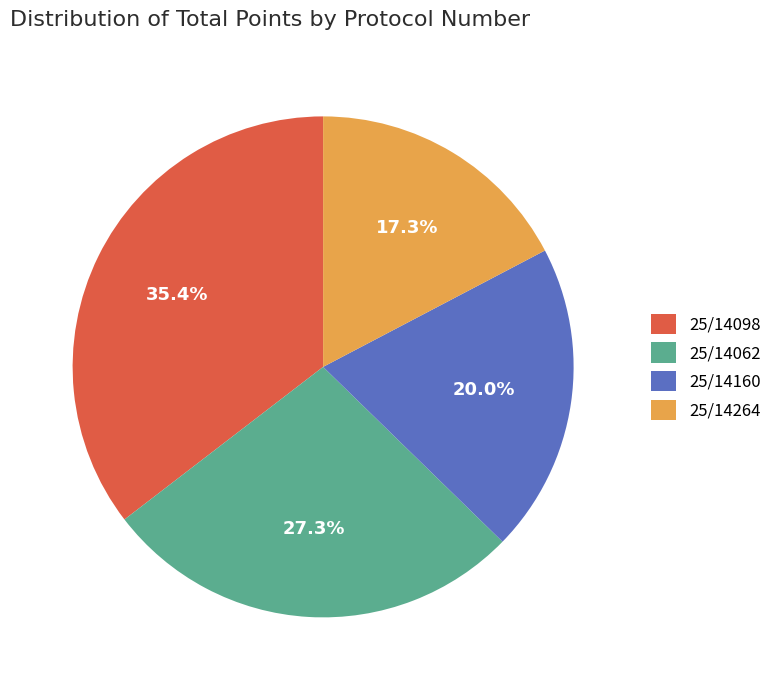

Between 25/14062 and 25/14160, which is larger?

25/14062